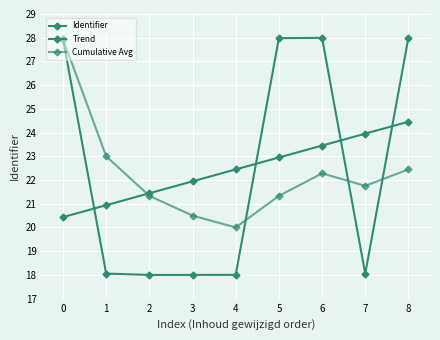

What is the difference between the maximum and minimum values in the Identifier series?

10.0